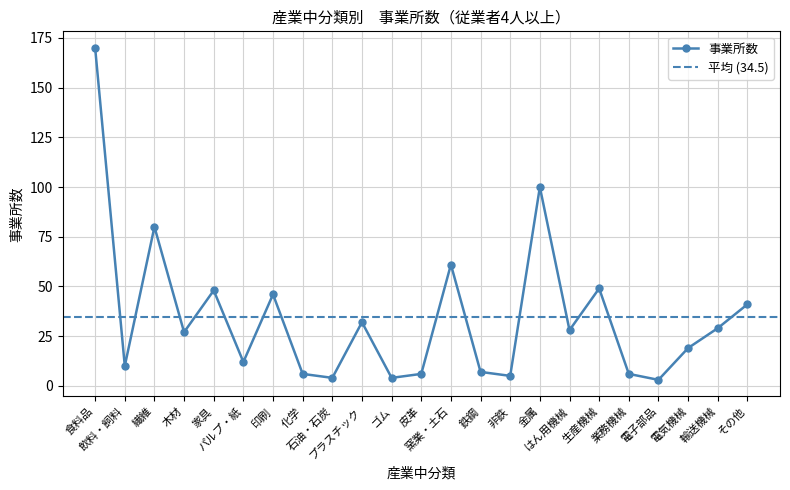

Reading right to left, what are all the values shown in this chart?

41	29	19	3	6	49	28	100	5	7	61	6	4	32	4	6	46	12	48	27	80	10	170